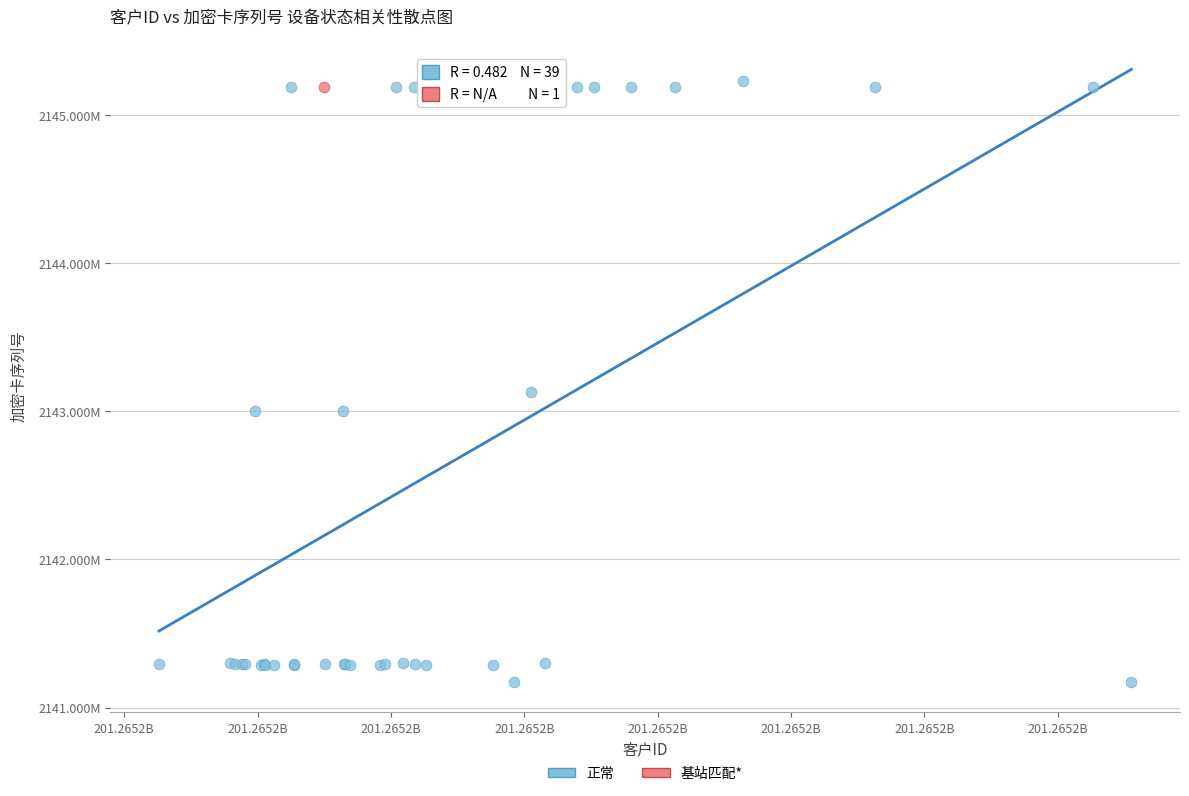

What are all the series names shown in the legend?

正常, 基站匹配*